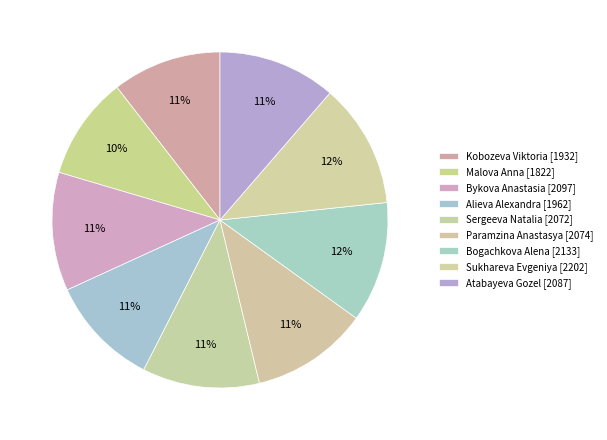

Is it true that Sukhareva Evgeniya is 19% of the pie?

False